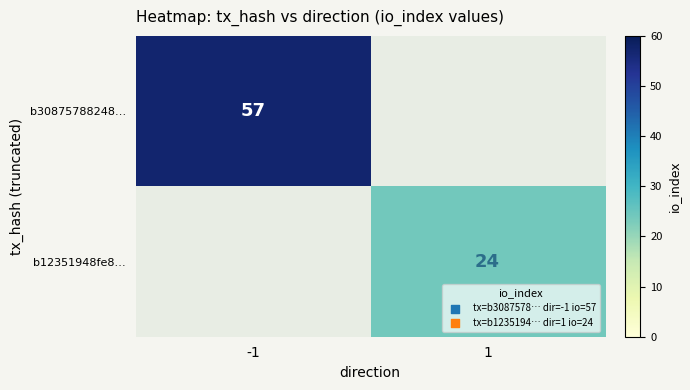

The value of b30875788248… at -1 is 40. True or false?

False